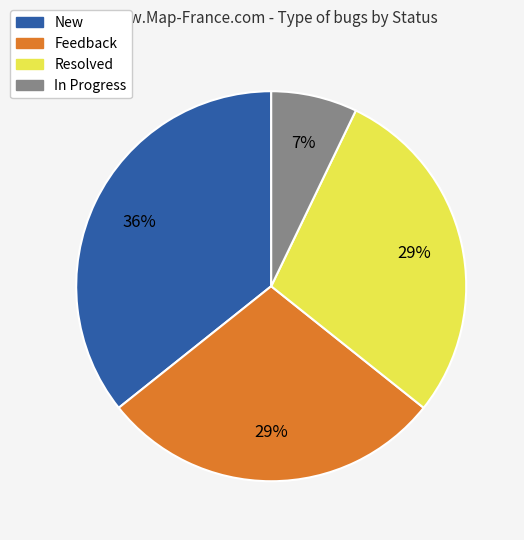

To the nearest percent, what percentage of the pie is Feedback?

29%